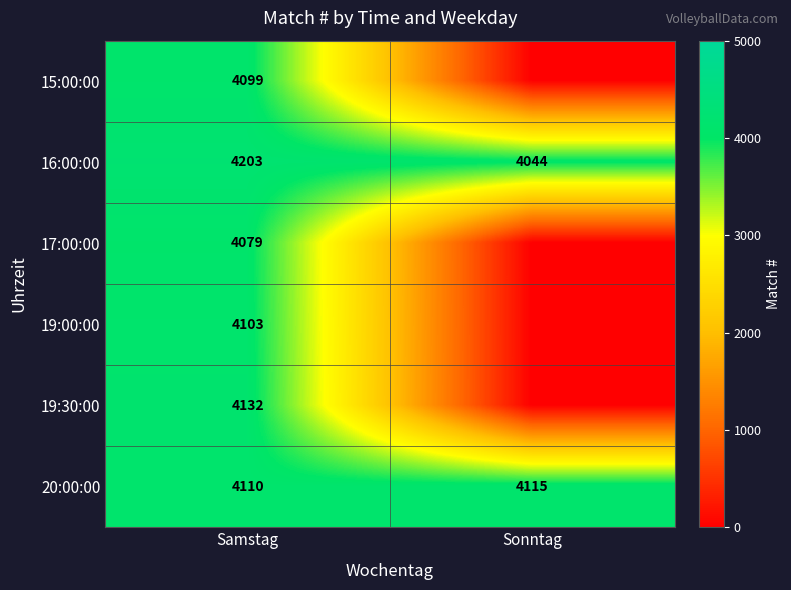

At Samstag, list the series in order from smallest to largest.

17:00:00, 15:00:00, 19:00:00, 20:00:00, 19:30:00, 16:00:00